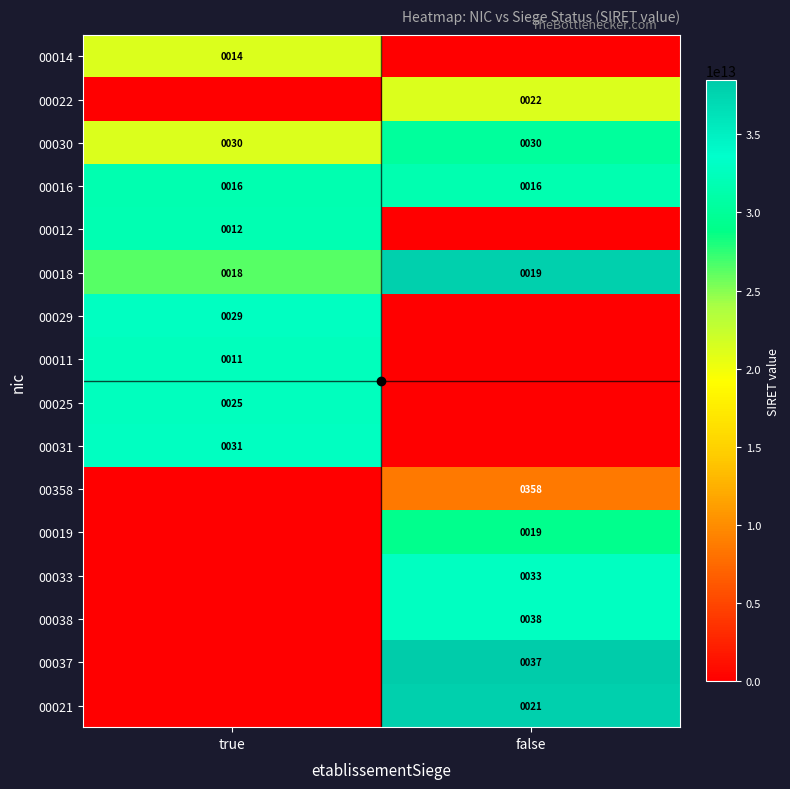

Is it true that 00031 equals 31 at true?

True